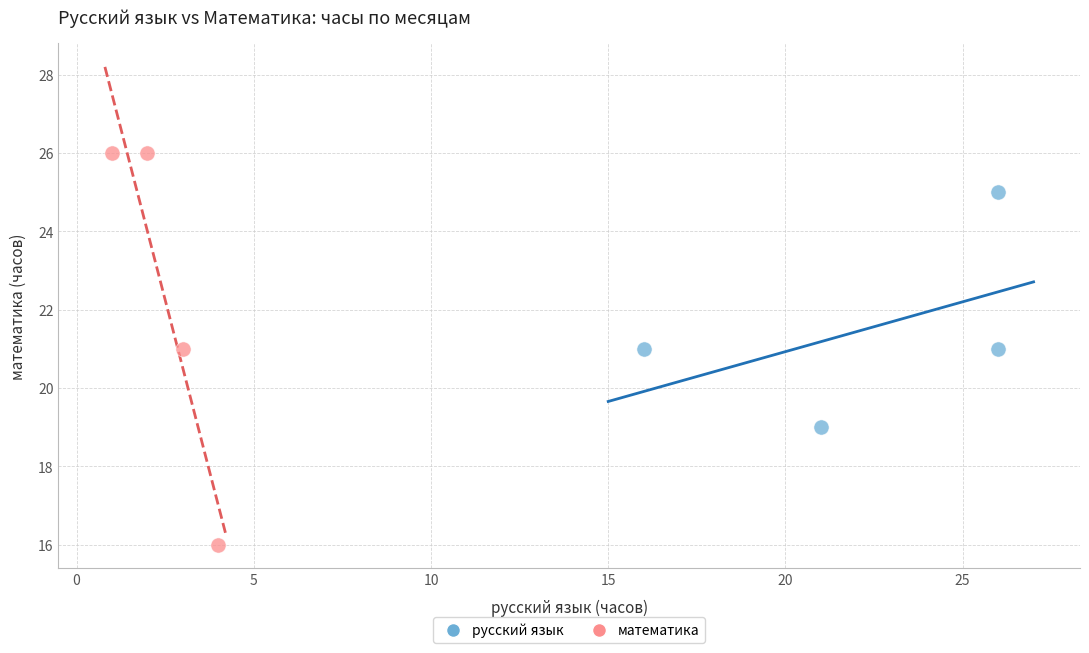

Which series has the largest Y range (max minus min)?

математика